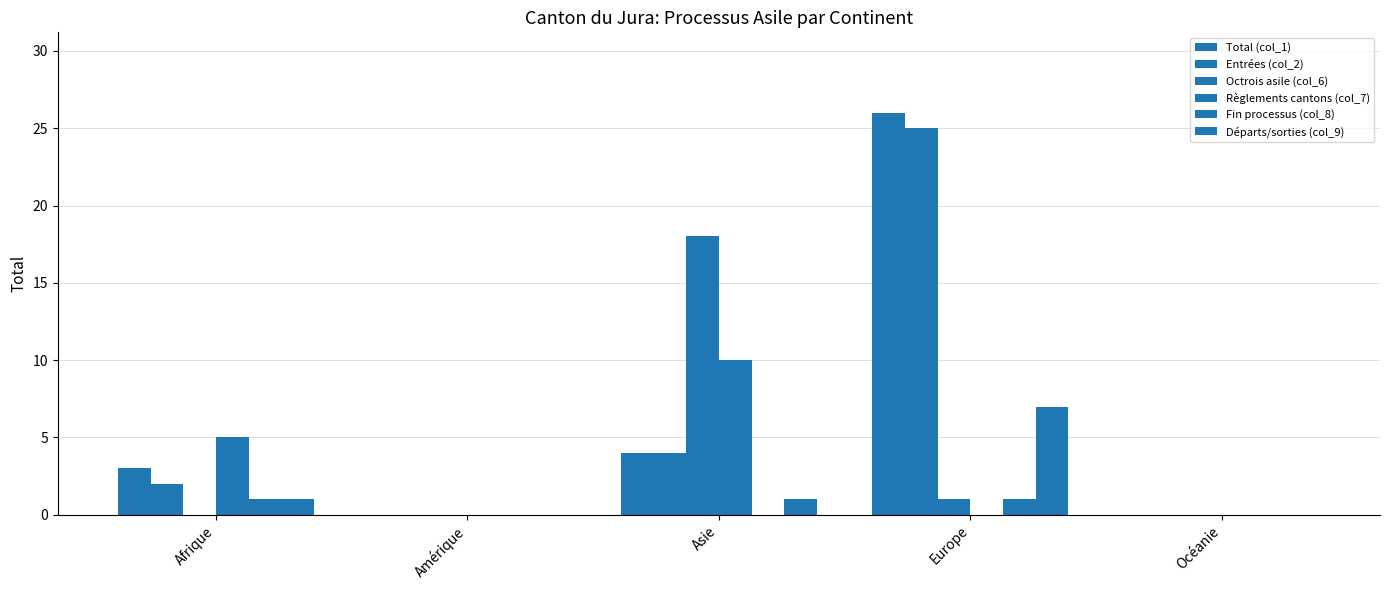

True or false: Règlements cantons (col_7) has a value of 0 at Océanie.

True